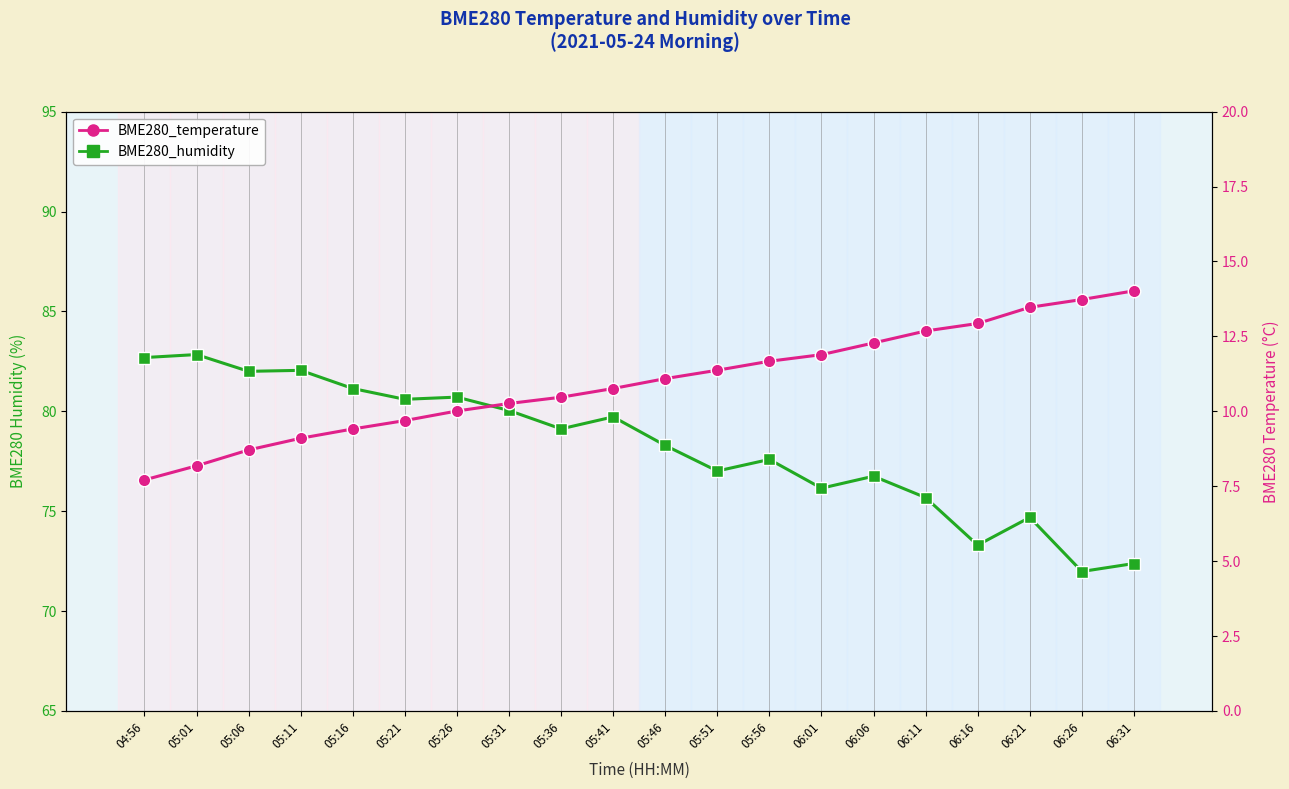

Where does the BME280_humidity series first go above 79?

04:56